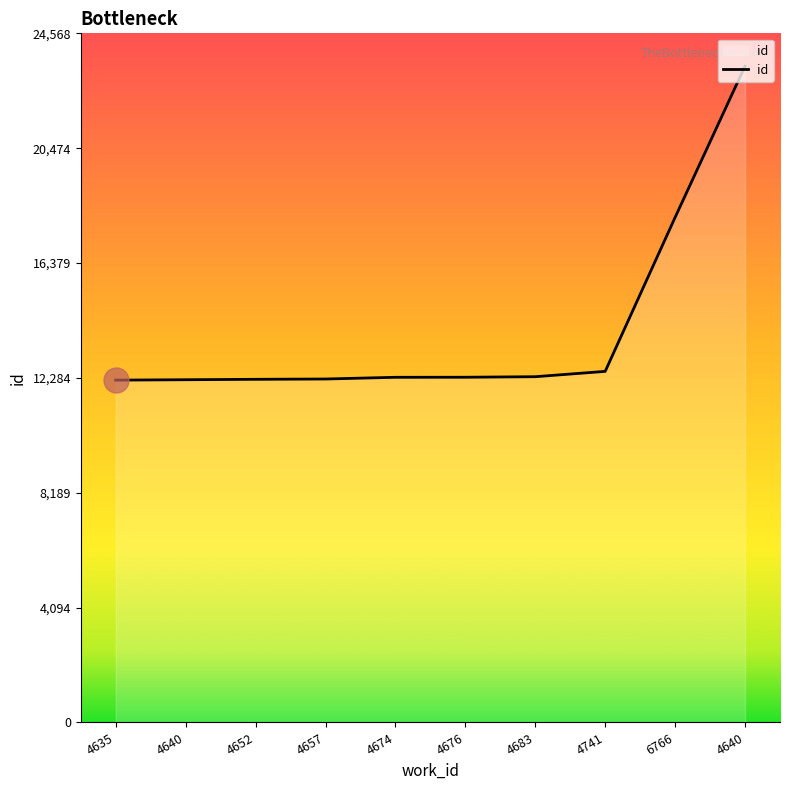

What is the average value?

13977